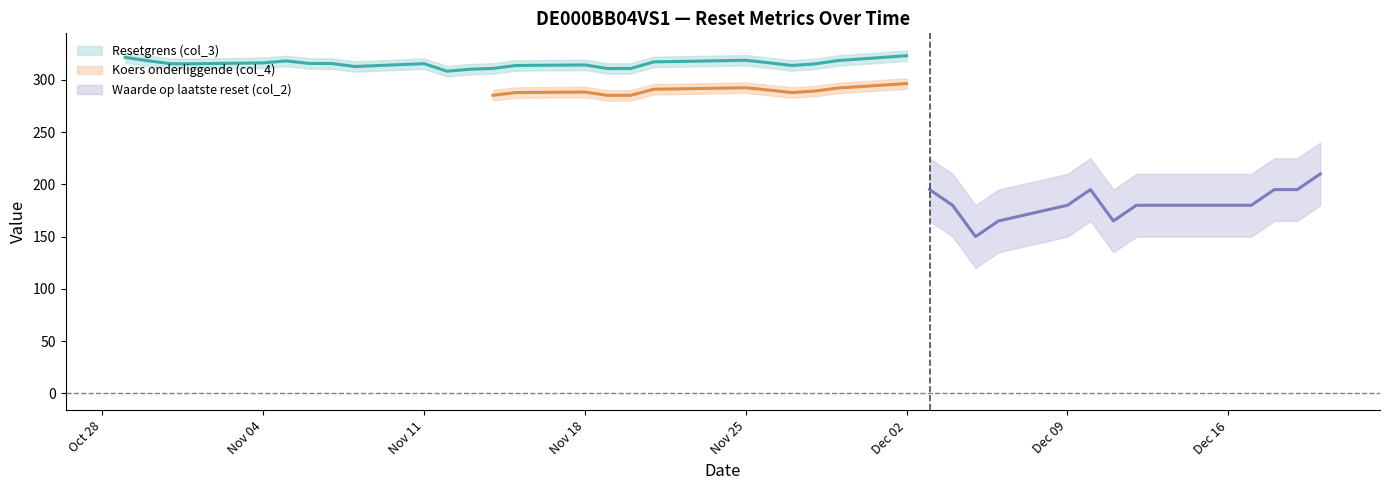

Does the chart display data point markers on the line(s)?

No